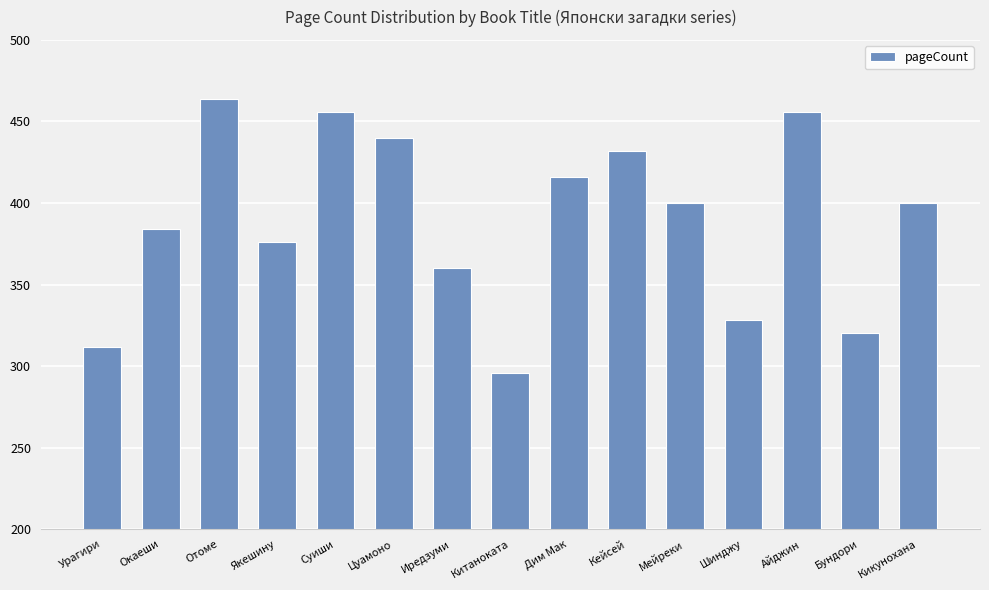

What position from the right is Якешину?

12